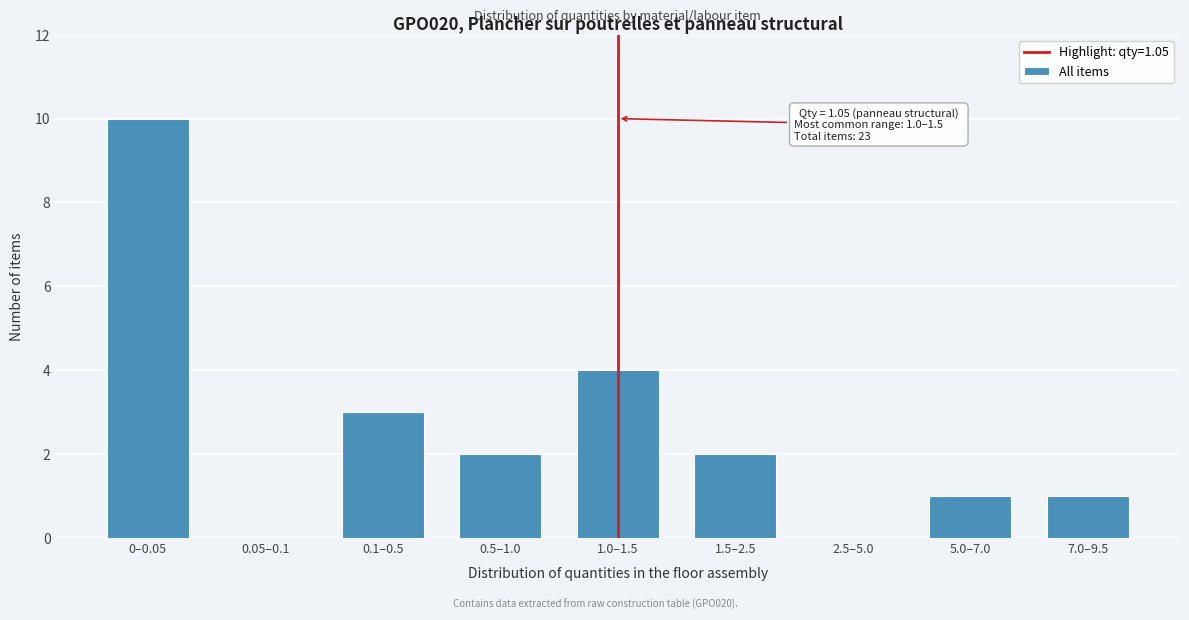

Reading left to right, transcribe all the data shown in this chart.

0–0.05=10	0.05–0.1=0	0.1–0.5=3	0.5–1.0=2	1.0–1.5=4	1.5–2.5=2	2.5–5.0=0	5.0–7.0=1	7.0–9.5=1